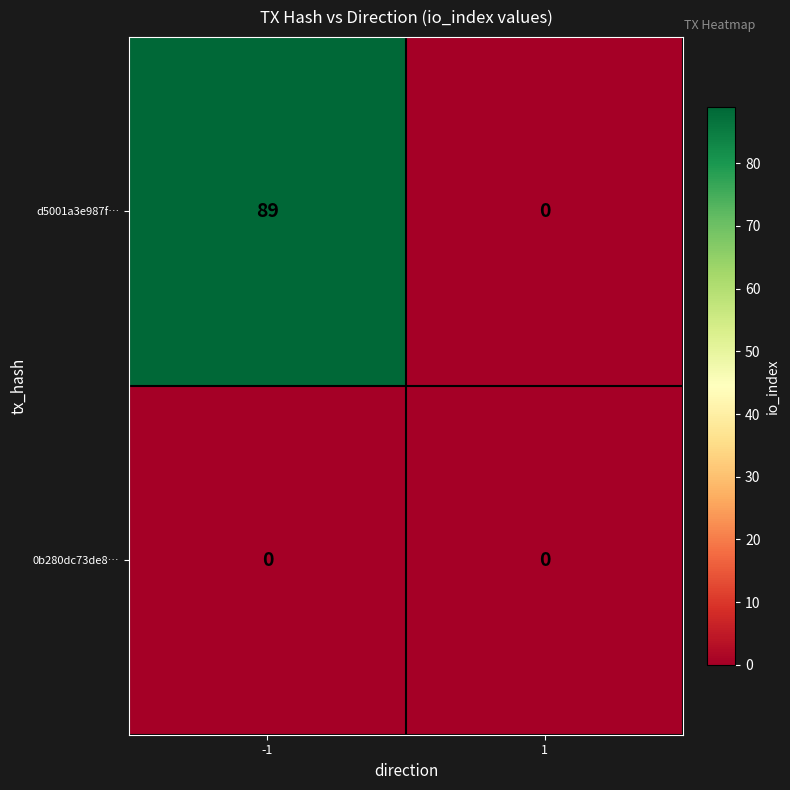

What is the difference between the maximum and minimum values in the d5001a3e987f… series?

89